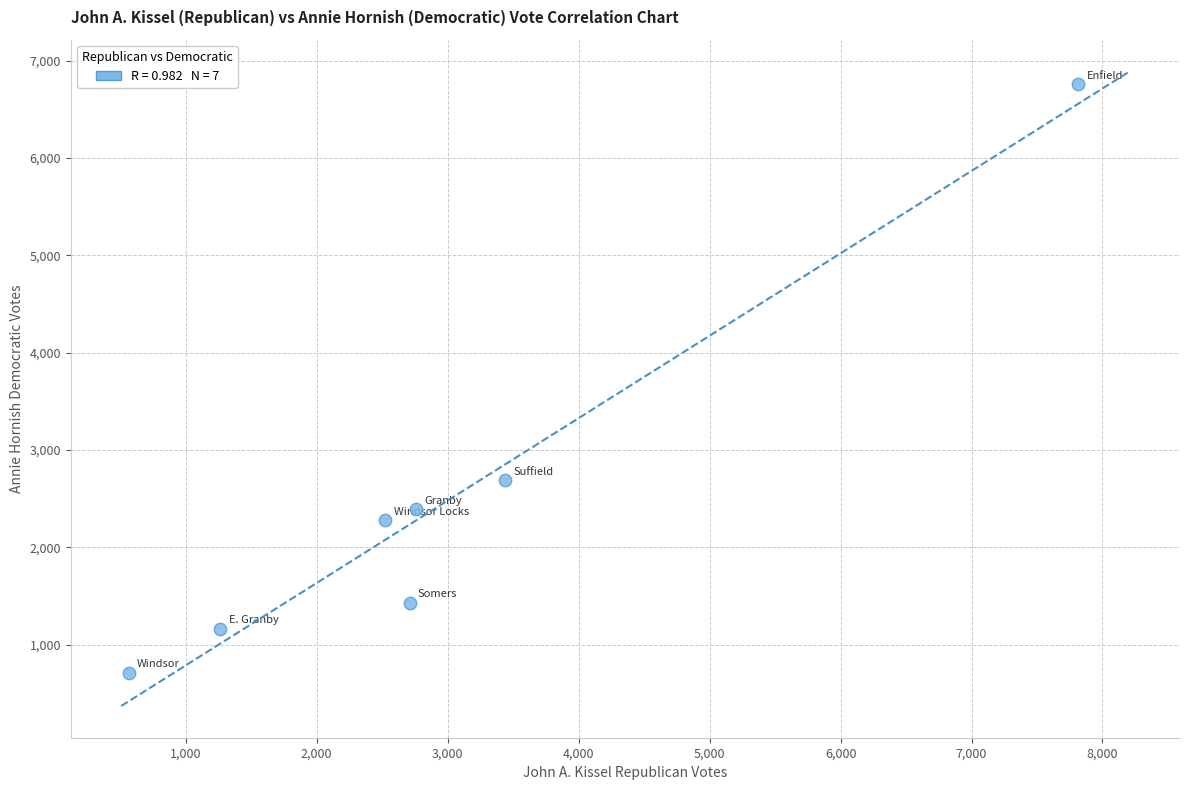

What is the range of X values (max minus min)?

7252